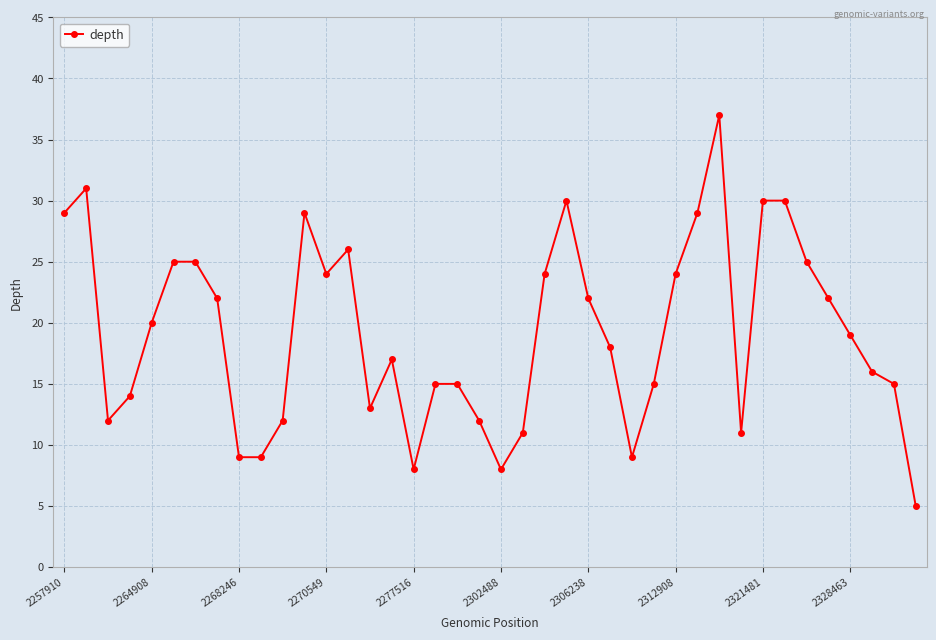

What is the greatest value displayed?

37